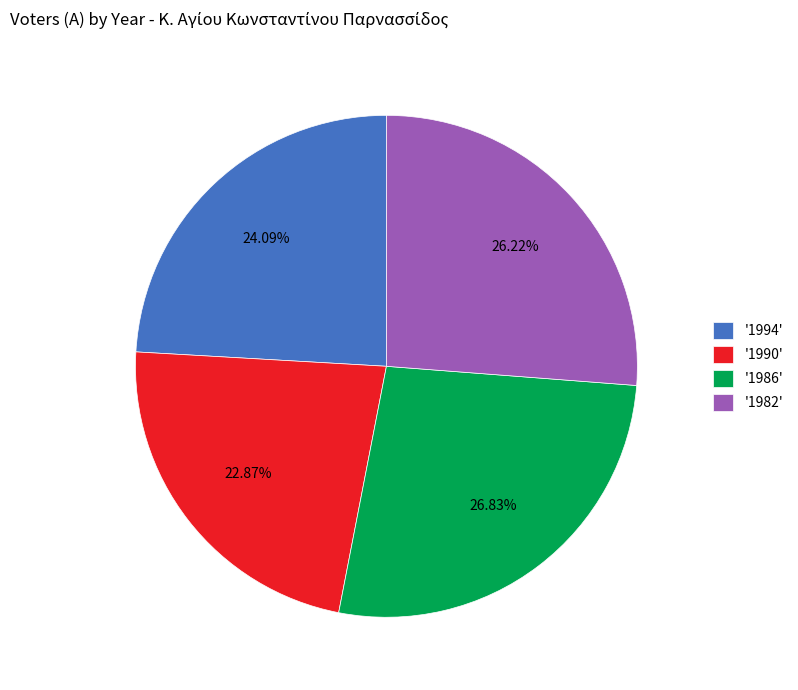

Do '1990' and '1986' together represent more than half of the pie?

No